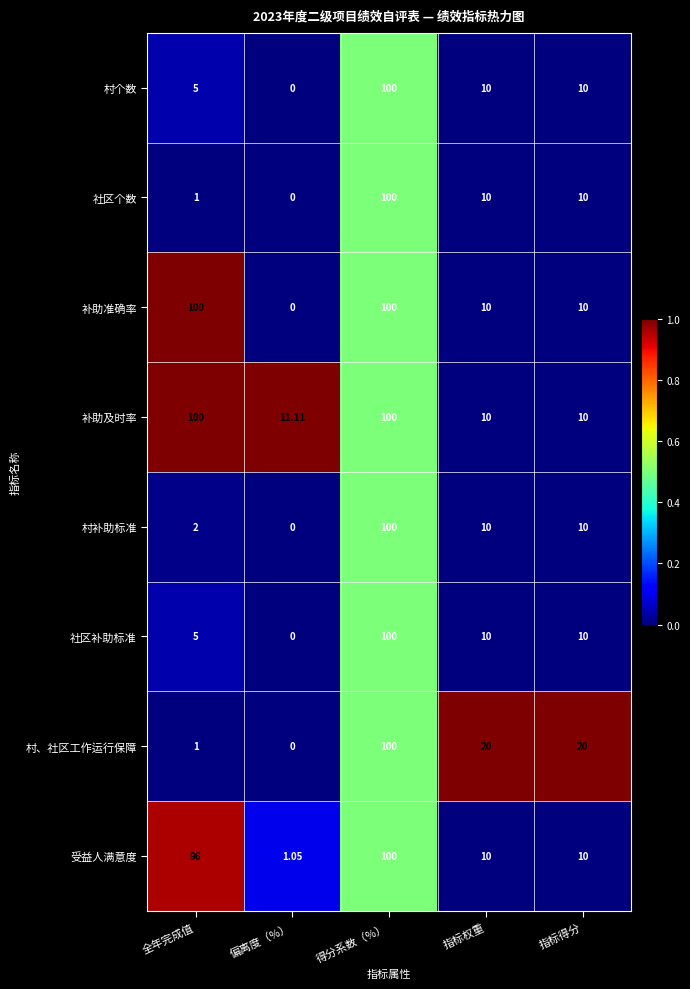

Between 偏离度（%） and 指标得分, which series saw the biggest shift?

村、社区工作运行保障